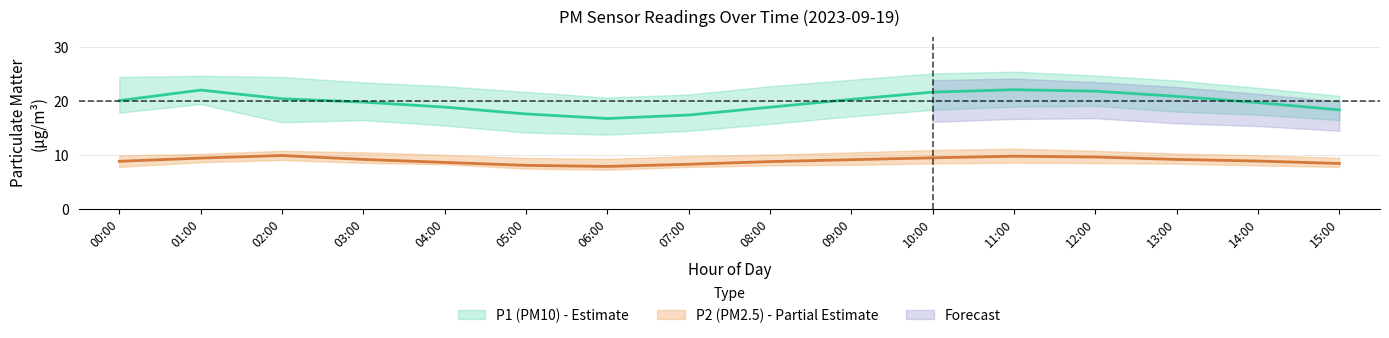

Which category has the highest value across all series?

11:00